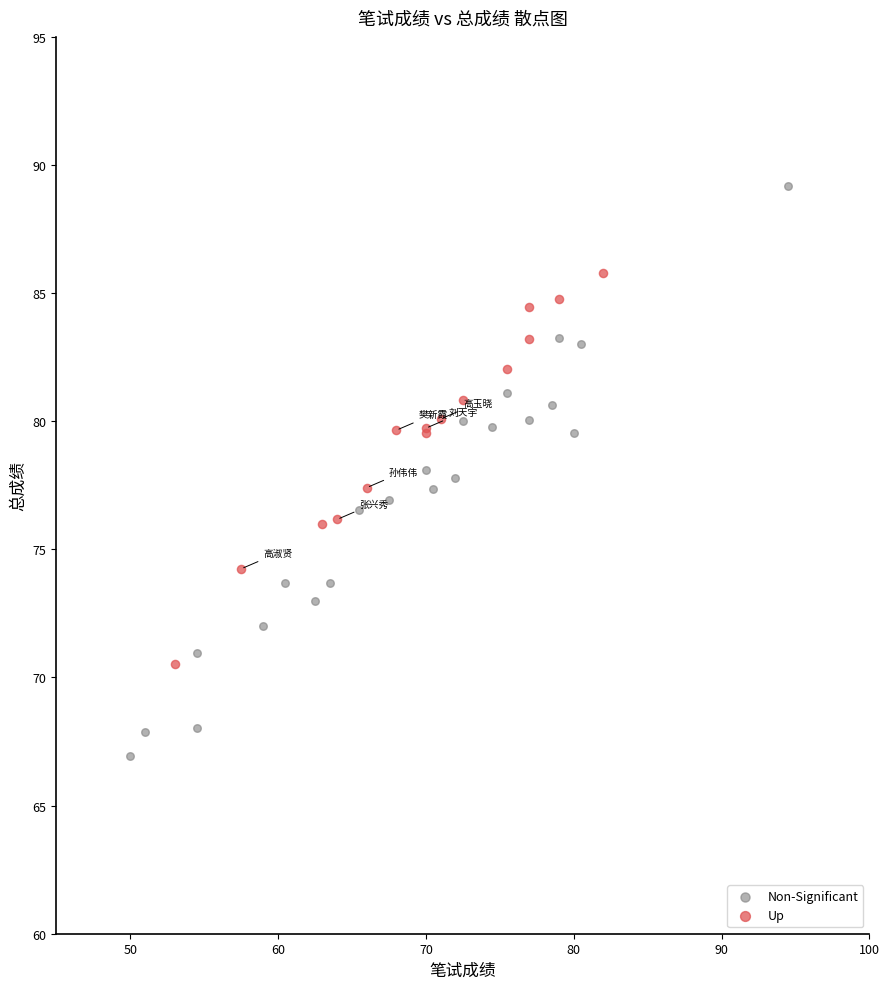

What are all the series names shown in the legend?

Non-Significant, Up